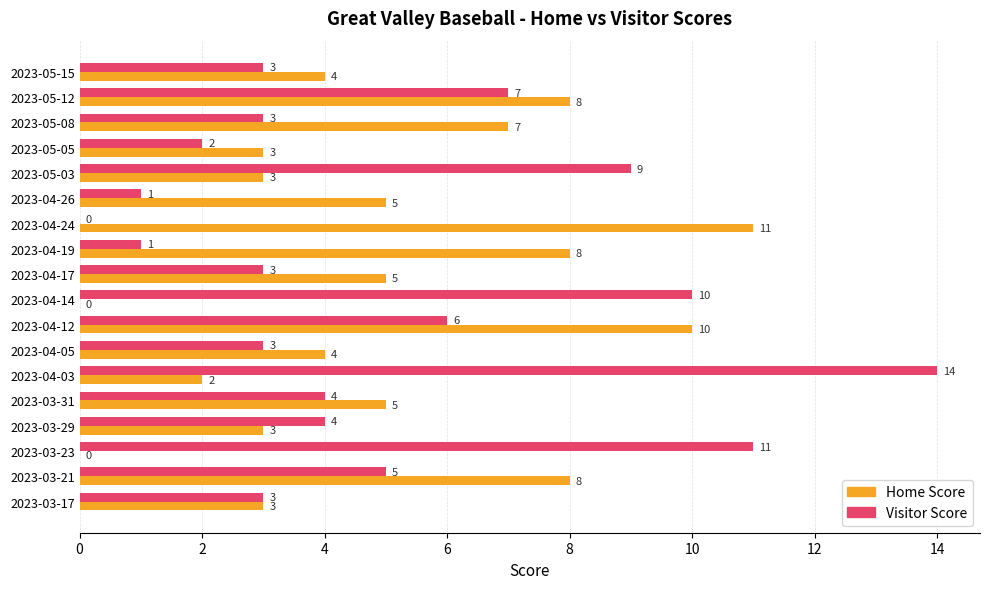

Which series has the largest range (max minus min)?

Visitor Score